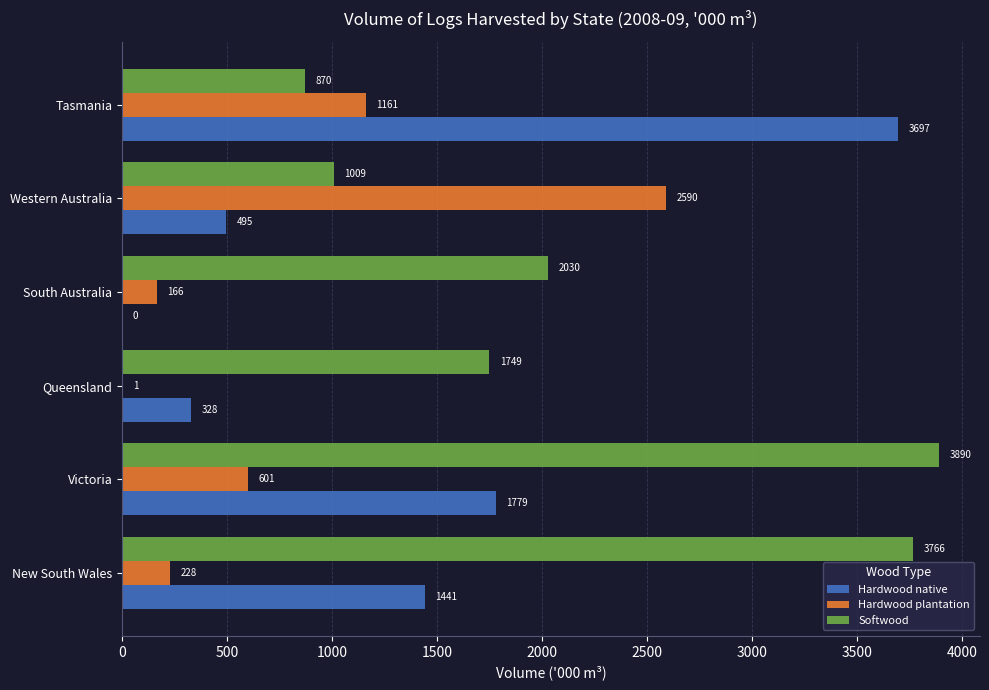

At which label is Hardwood native closest to 1848?

Victoria